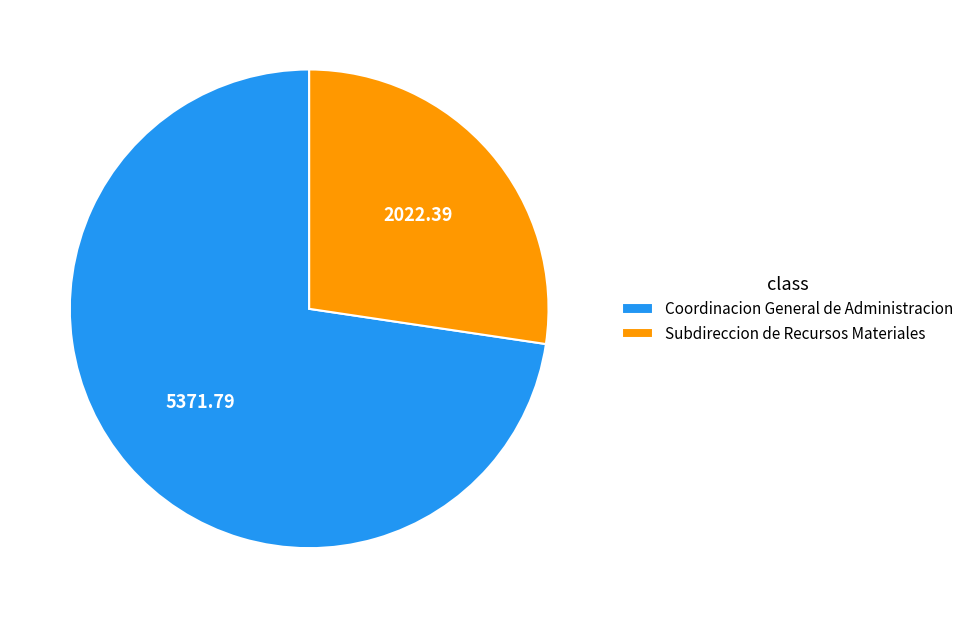

Between Coordinacion General de Administracion and Subdireccion de Recursos Materiales, which is larger?

Coordinacion General de Administracion